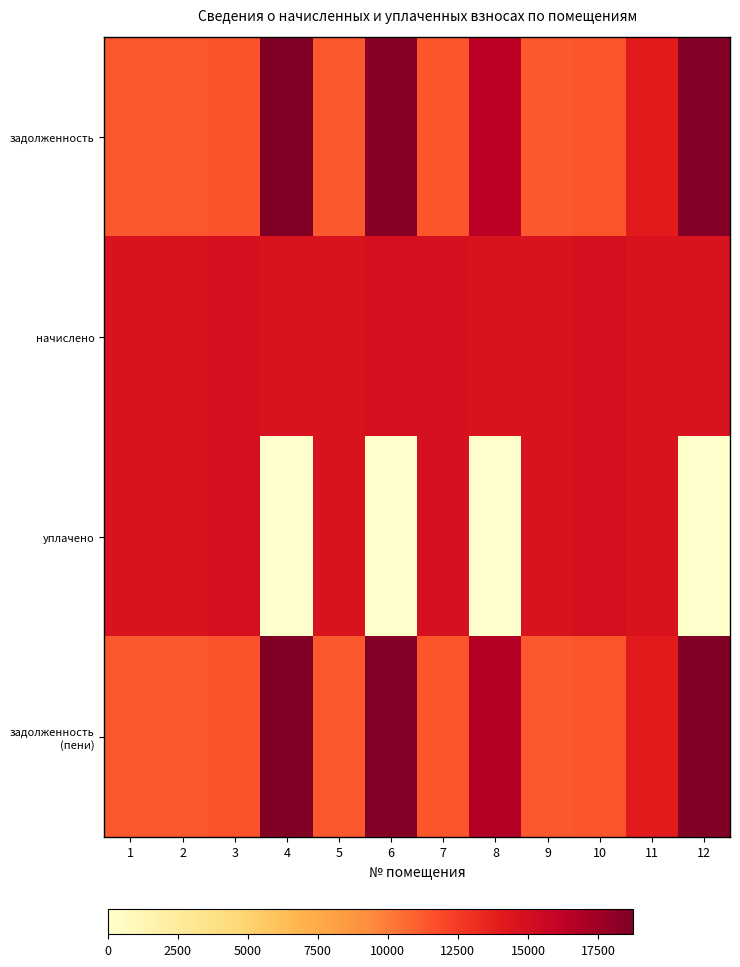

At which category does the chart reach its minimum across all series?

4